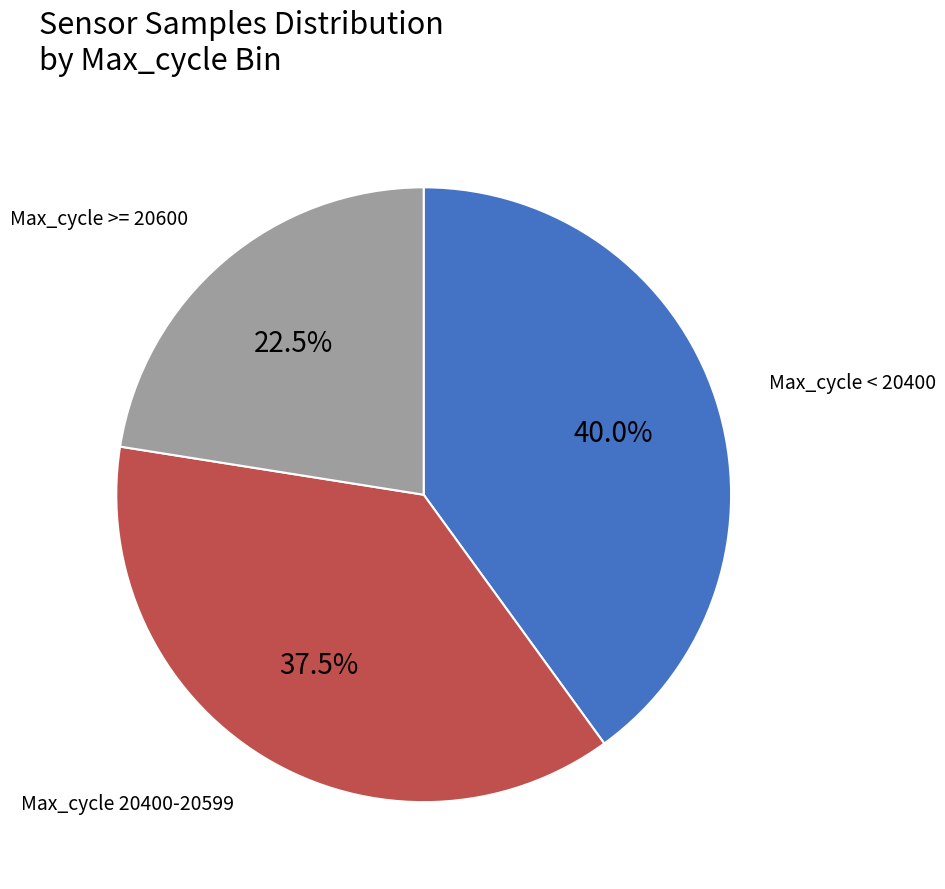

Does any single category account for the majority?

No